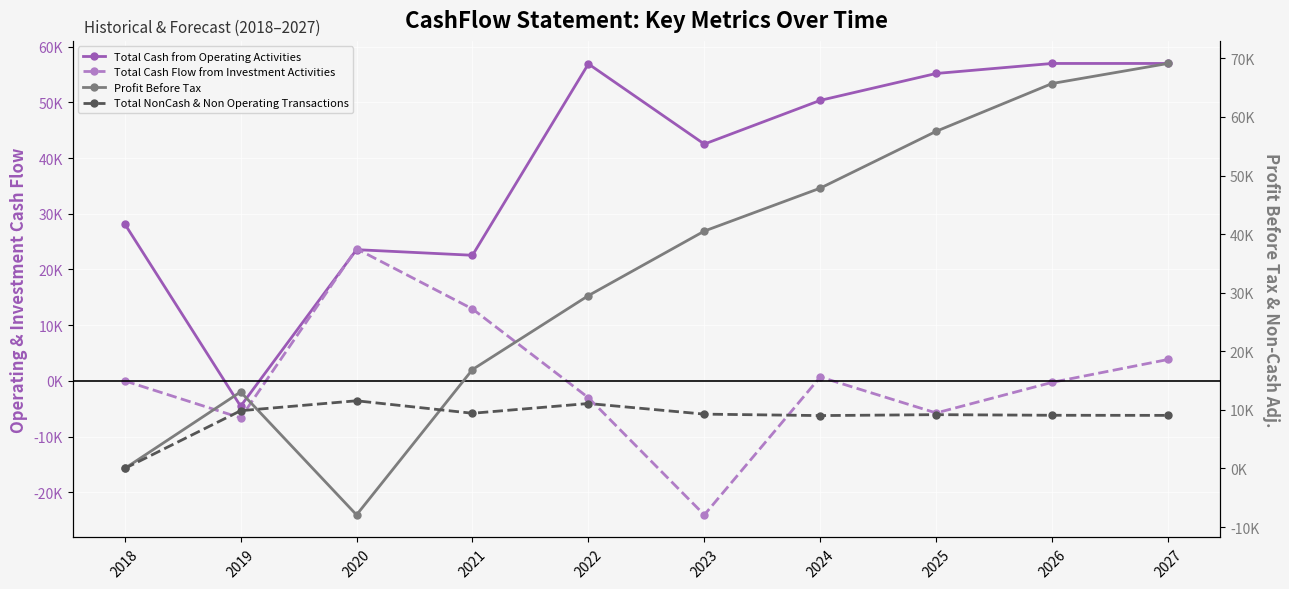

What is the sum of all Total NonCash & Non Operating Transactions values?

87591.1